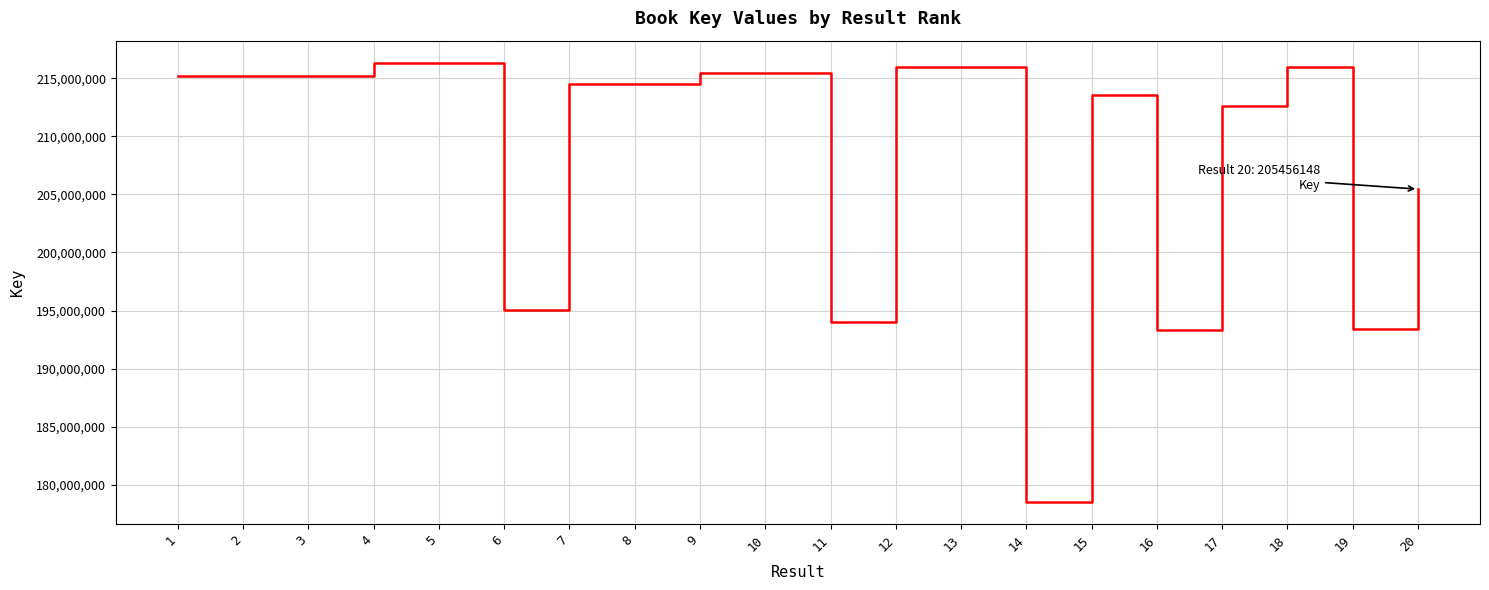

Where does the data first go above 215185342?

1